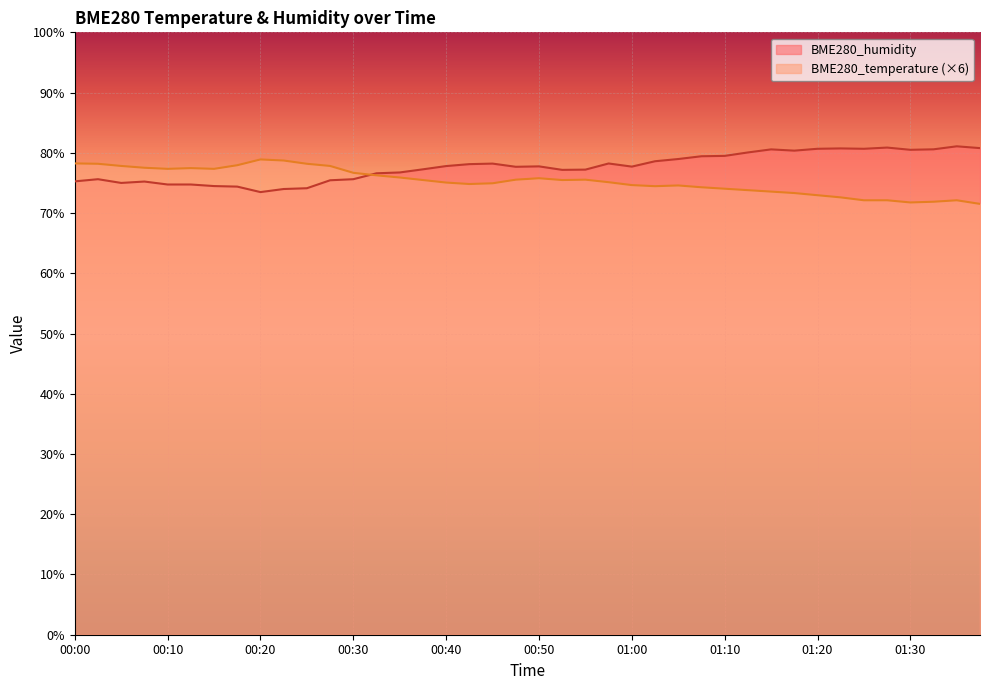

What is the total value across all series at 00:10?

152.1